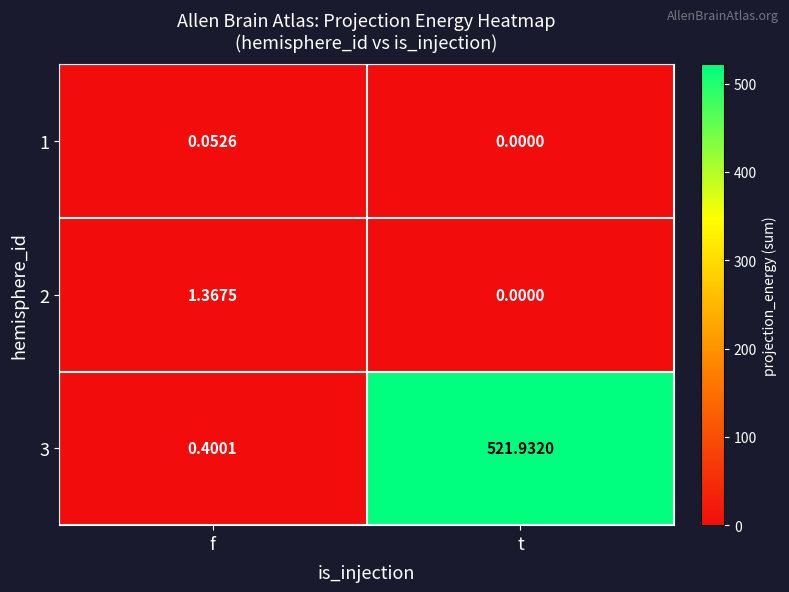

Which category has the lowest value in the 2 series?

t